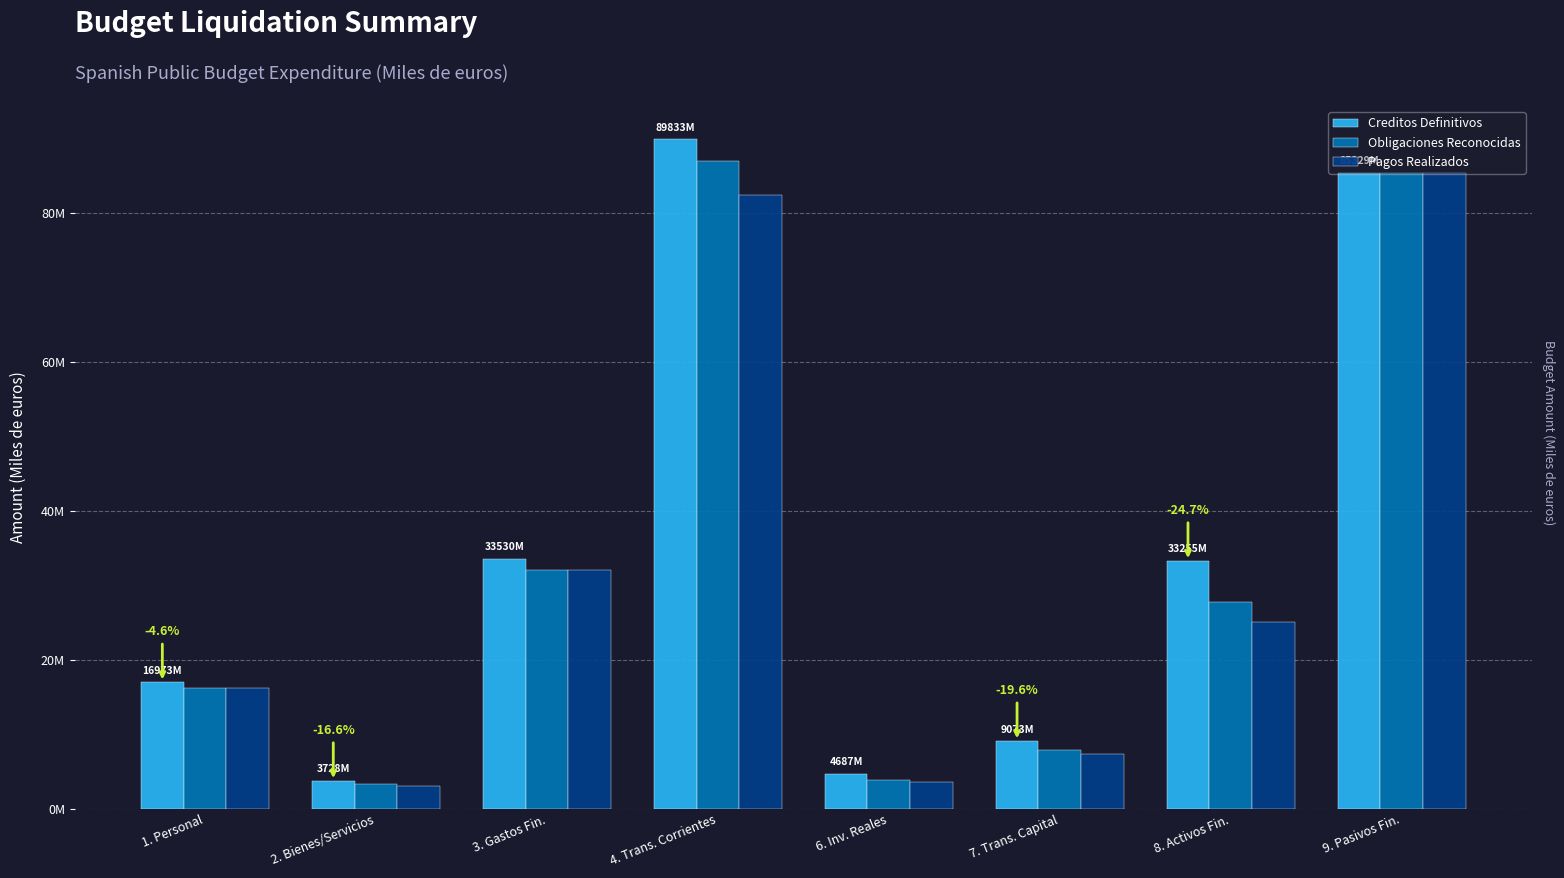

What are all the series names shown in the legend?

Creditos Definitivos, Obligaciones Reconocidas, Pagos Realizados